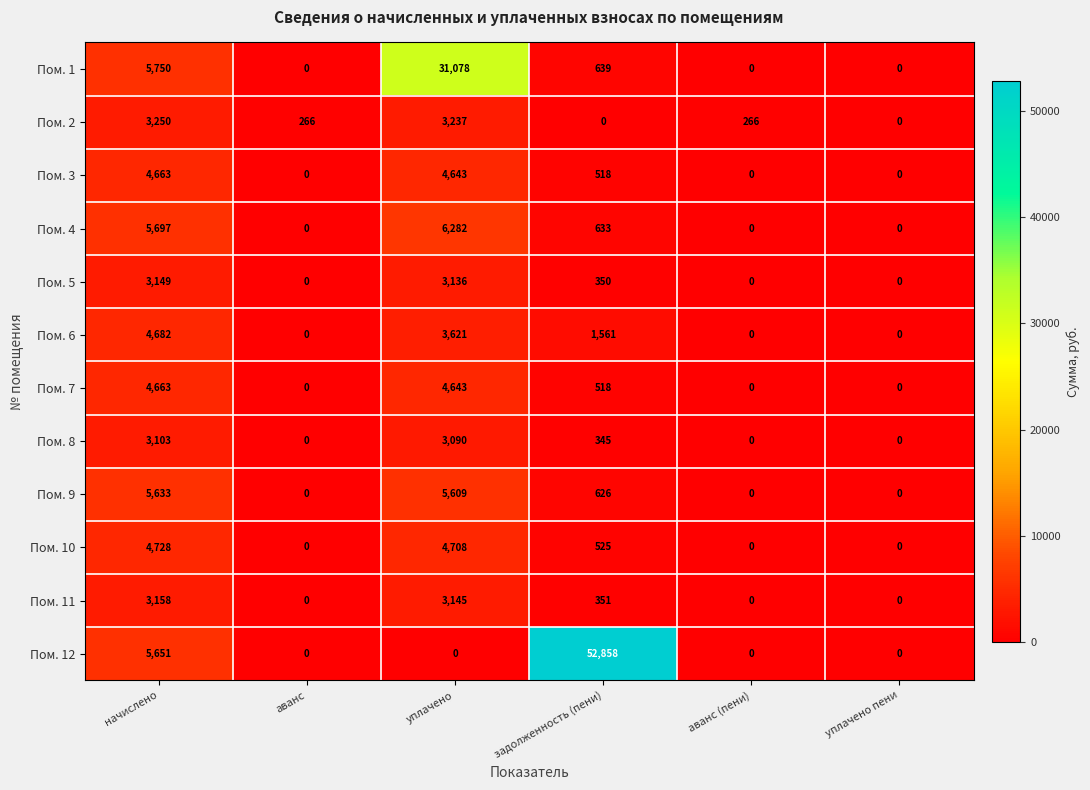

What is the average value of the Пом. 4 series?

2102